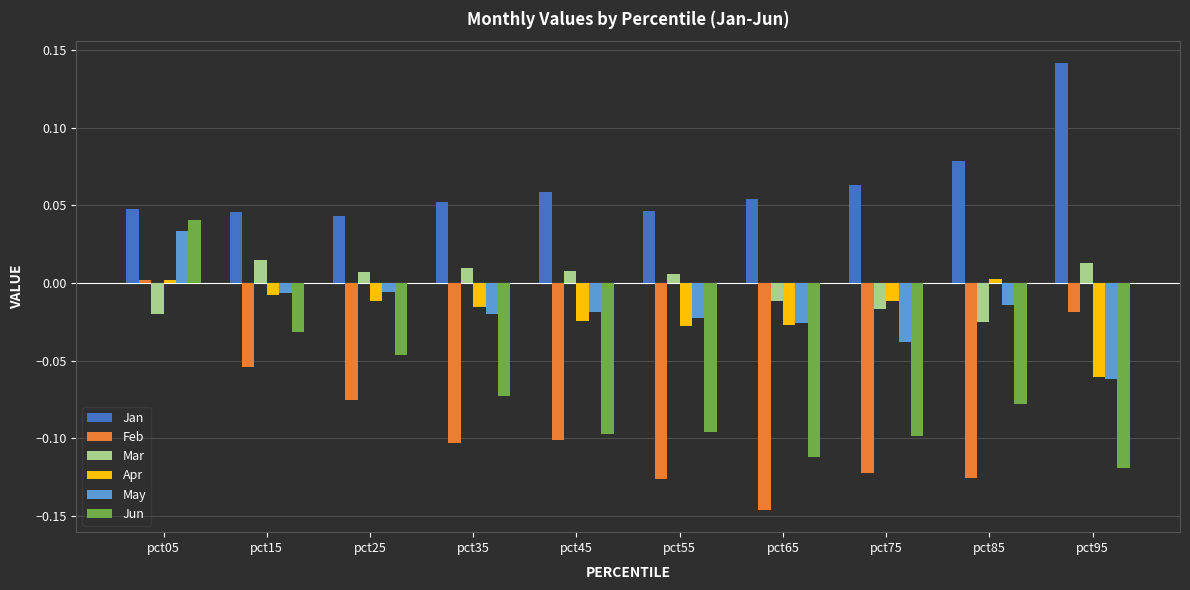

At which category does the chart reach its minimum across all series?

pct65